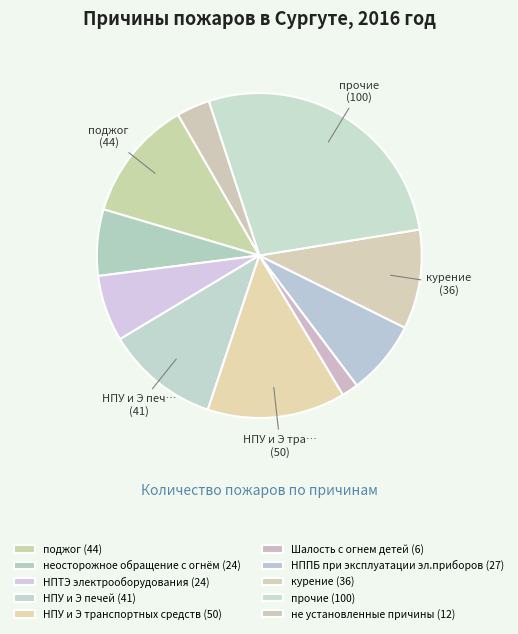

How many segments does this pie chart have?

10